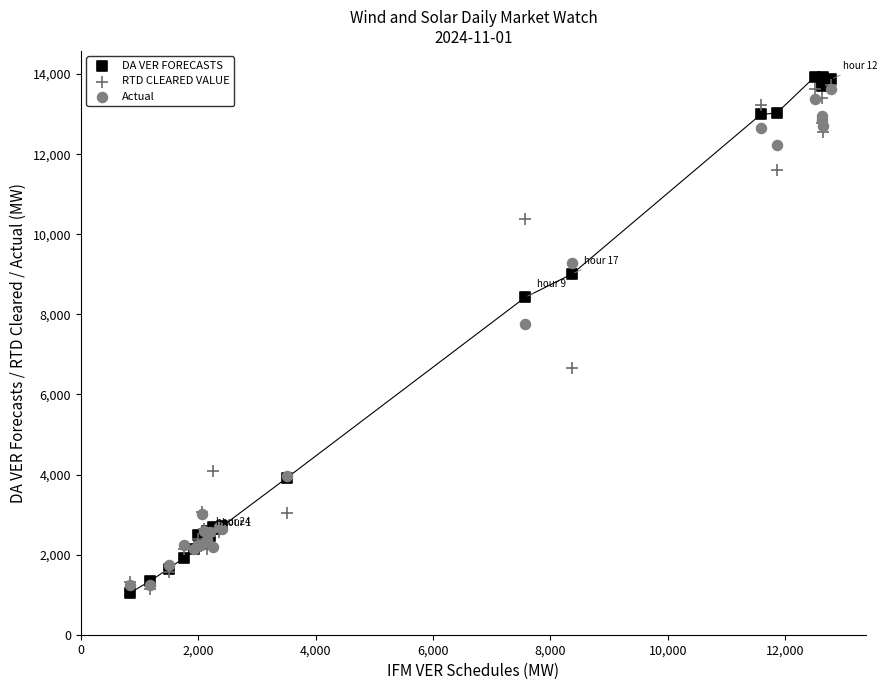

In the Actual series, what Y value is closest to 7425?

7755.5